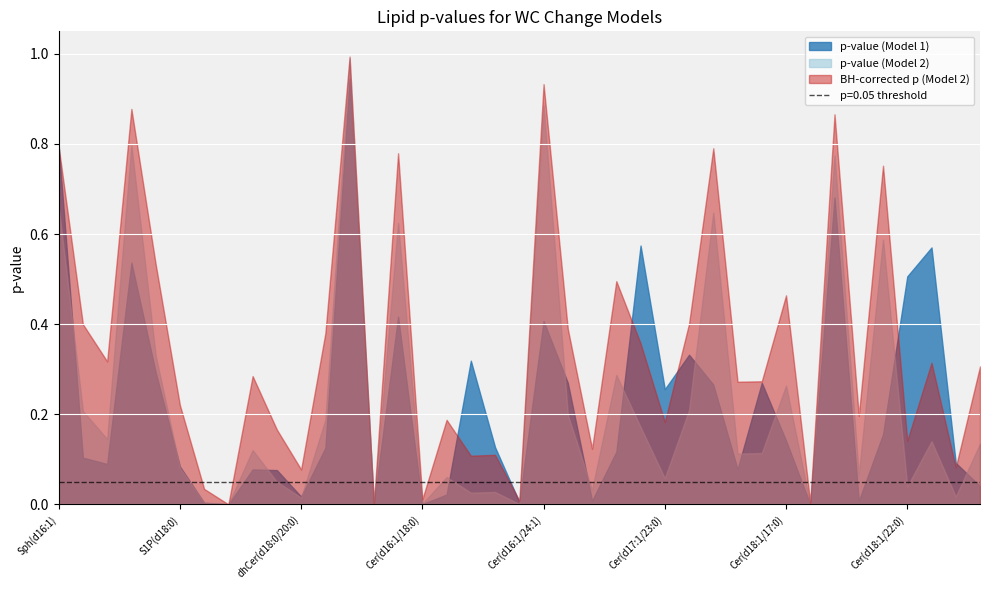

What is the difference between the second highest and minimum values in the p-value (Model 2) series?

0.9